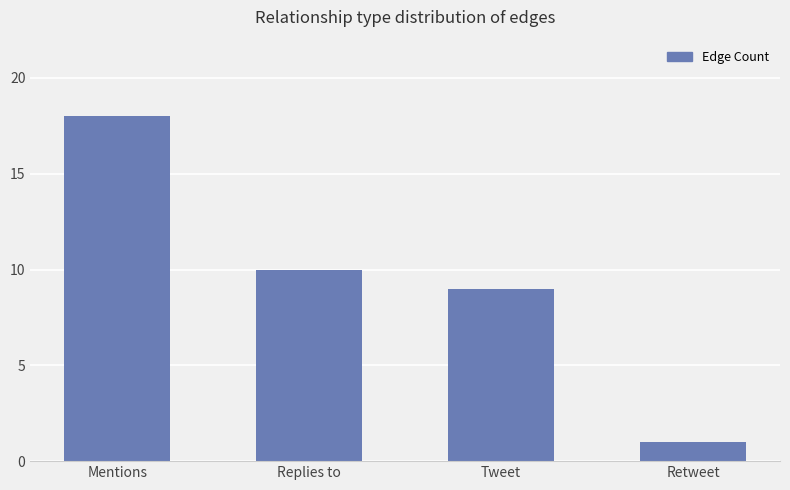

Which category has the highest value across all series?

Mentions